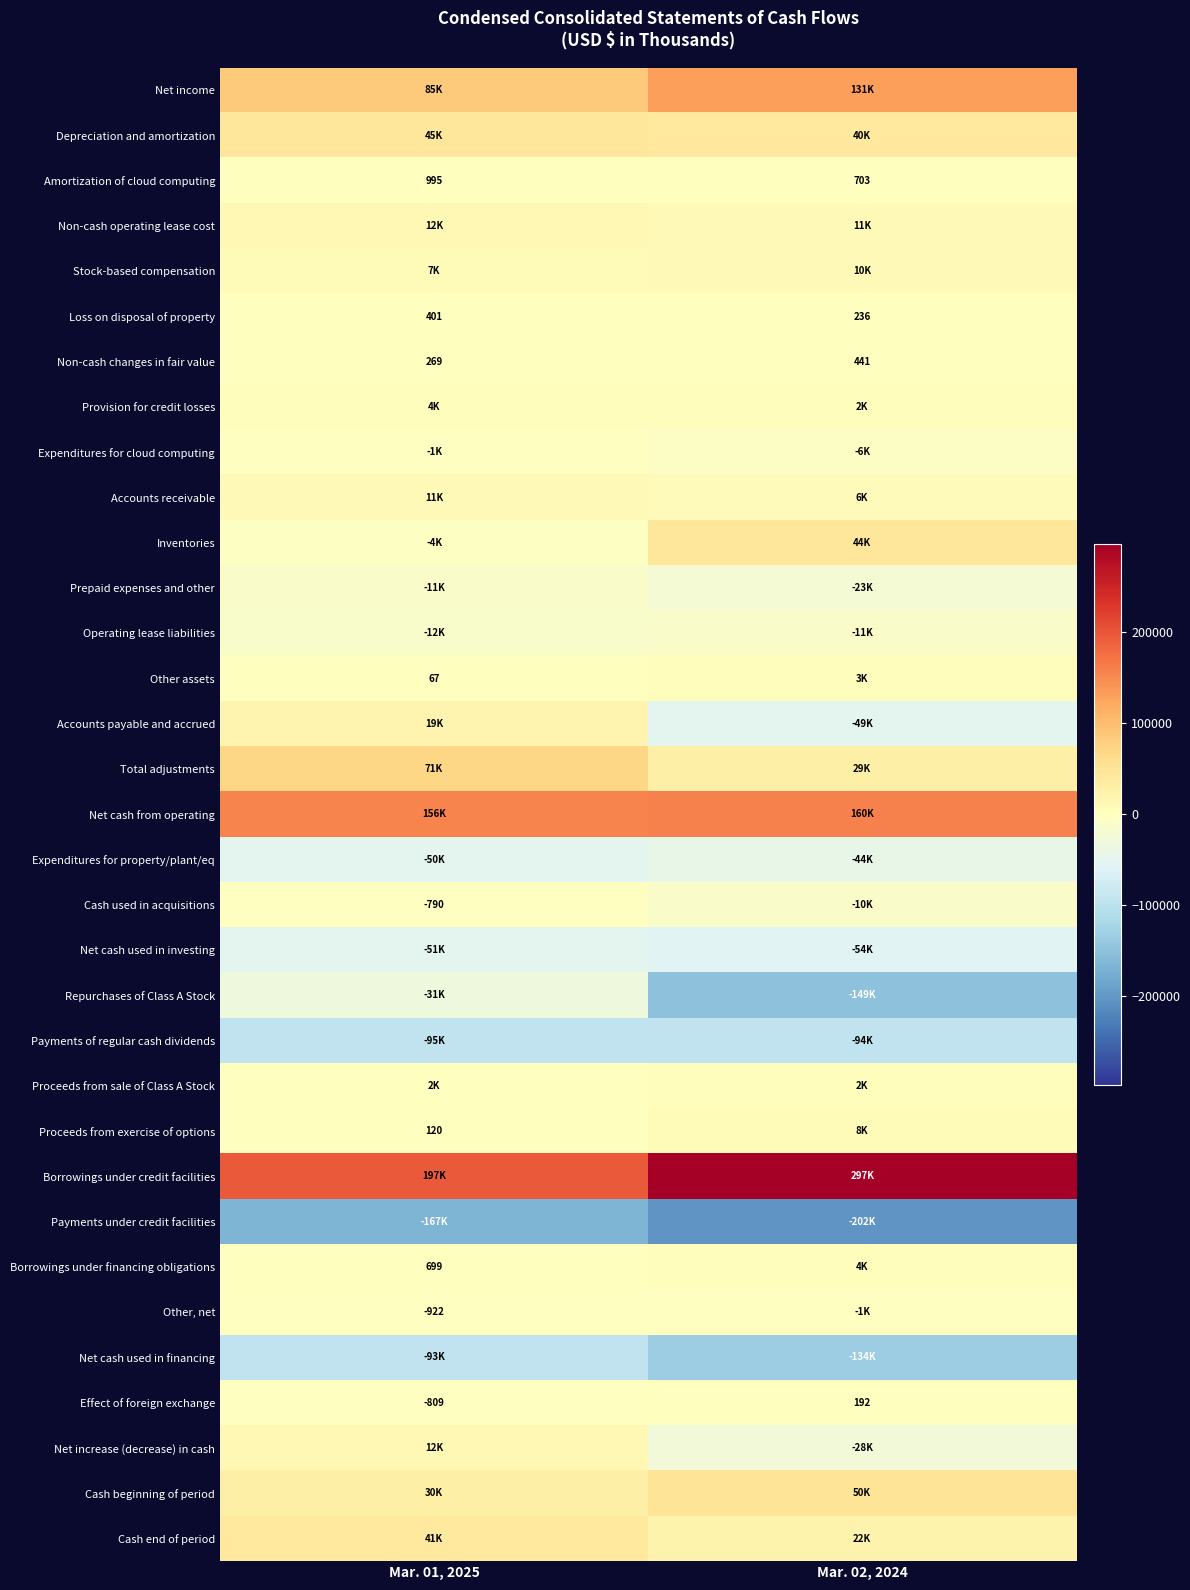

The Amortization of cloud computing series shows 1233 at Mar. 02, 2024. True or false?

False